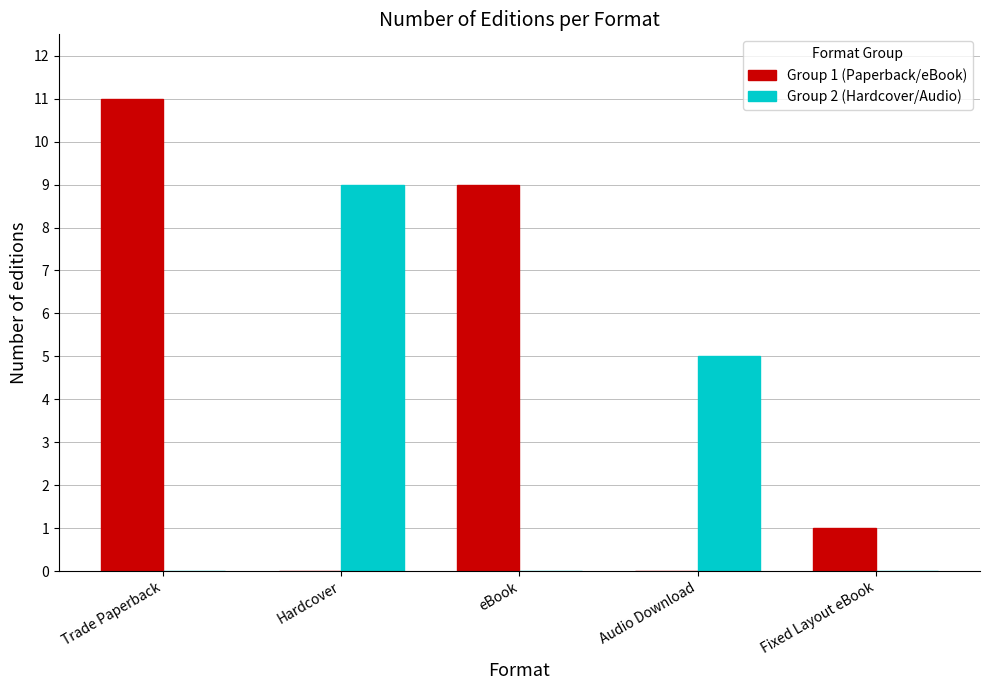

Which series has the largest total across all categories?

Group 1 (Paperback/eBook)